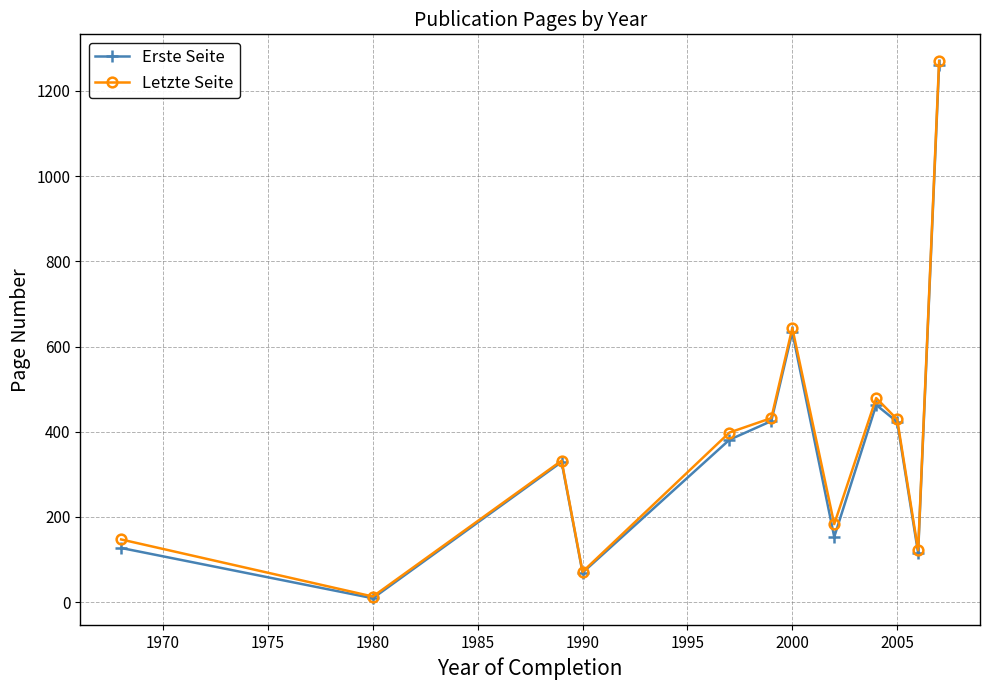

How many data points in Letzte Seite are less than 398?

6